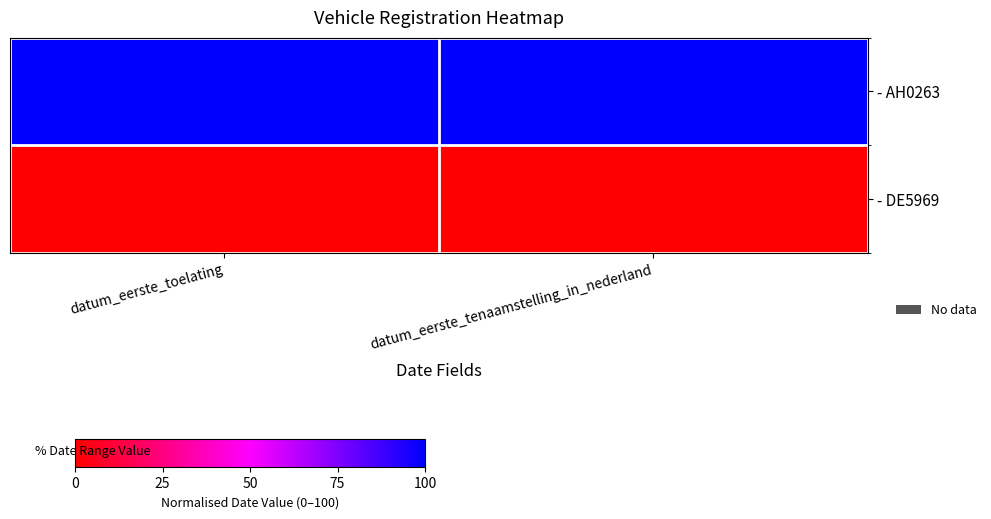

List the series in order of their overall mean, lowest first.

- DE5969, - AH0263